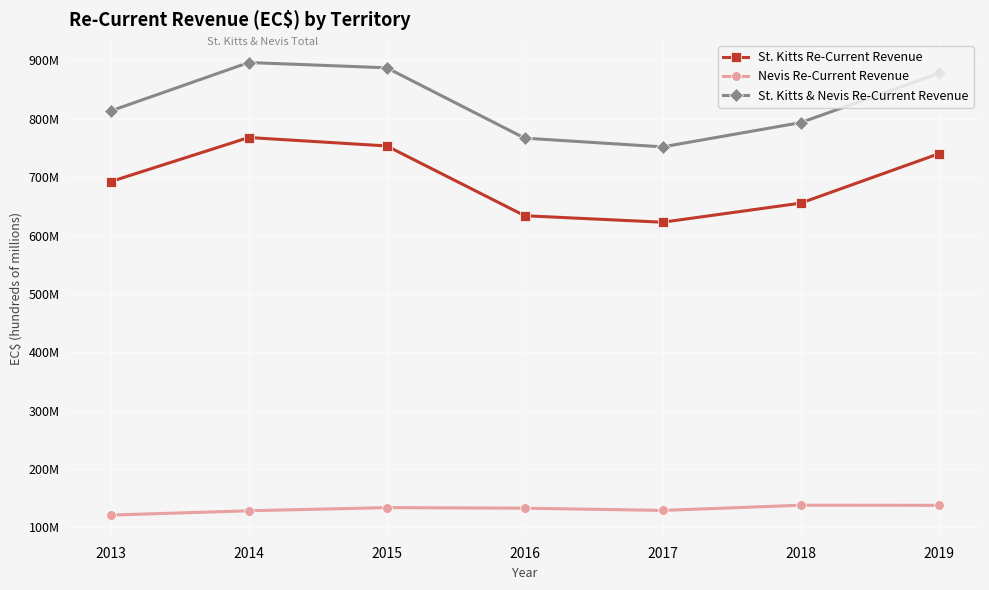

What are all the series names shown in the legend?

St. Kitts Re-Current Revenue, Nevis Re-Current Revenue, St. Kitts & Nevis Re-Current Revenue